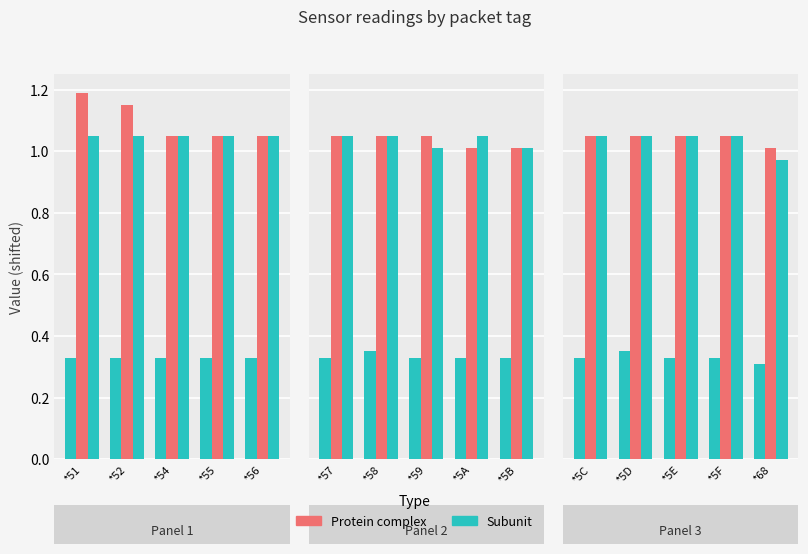

Rank the series by their average value, from lowest to highest.

Subunit, Protein complex